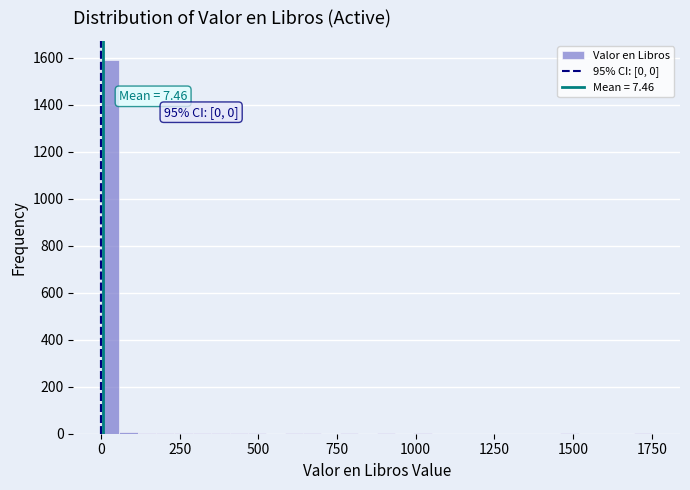

Read against the x-axis, roughly where is the centre of the tallest bar?

50